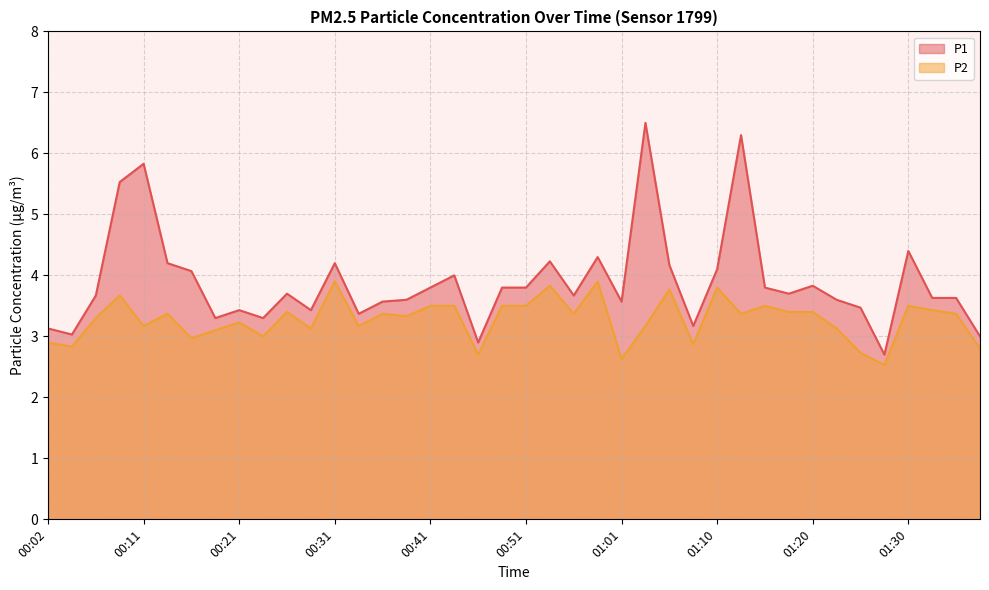

At how many categories does at least one series exceed 6?

2